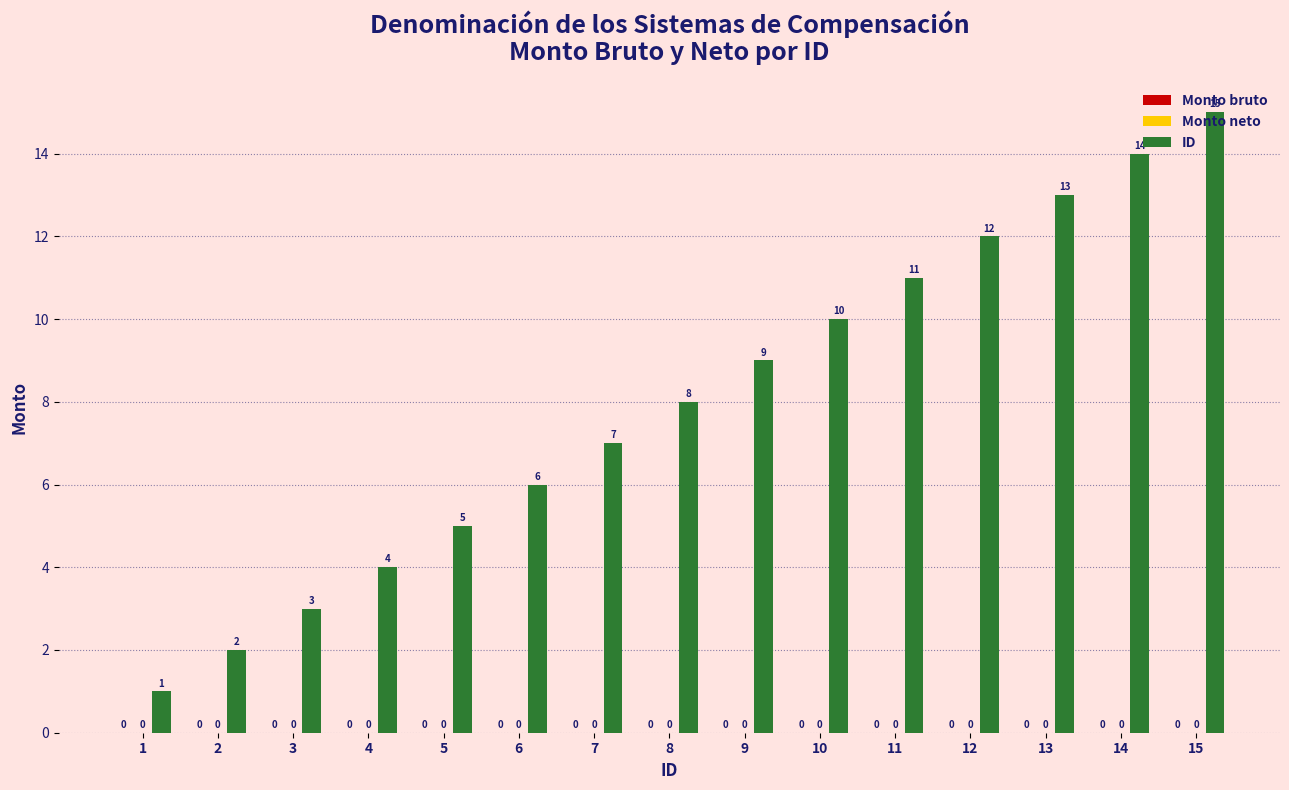

How many bars are there in total?

15